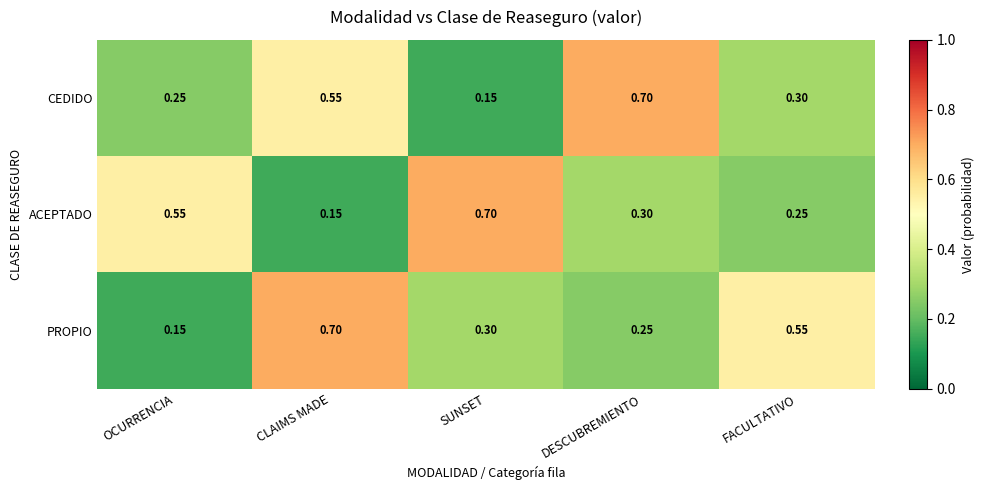

Is the value of CEDIDO at FACULTATIVO greater than the value of ACEPTADO at OCURRENCIA?

No